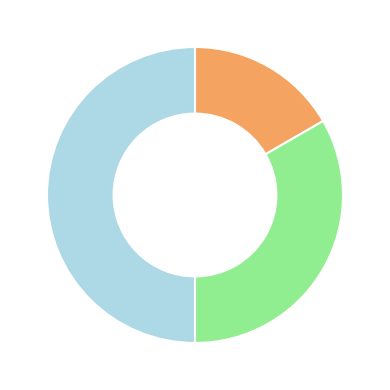

Count the number of slices in the pie.

3